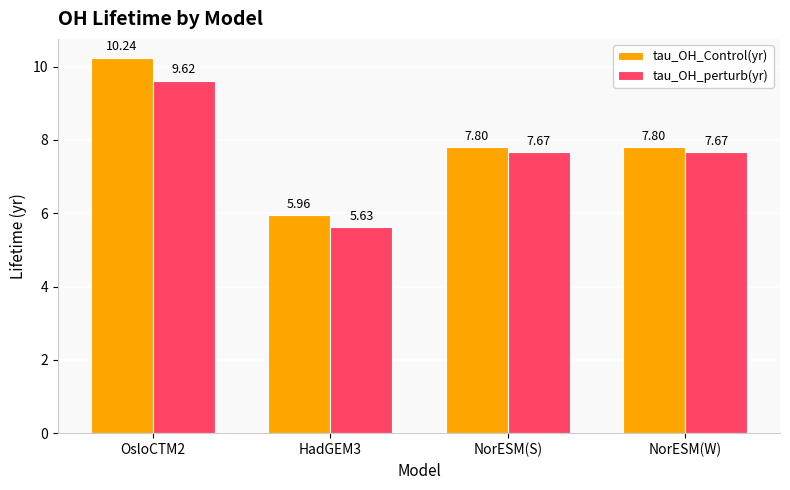

How many series are shown in this chart?

2